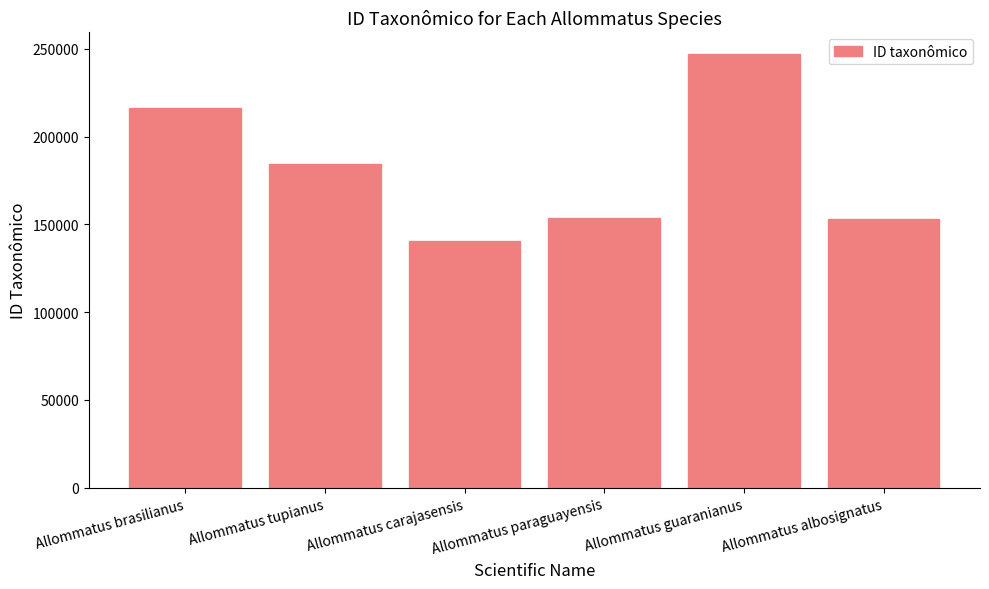

What is the label of the 3rd bar from the right?

Allommatus paraguayensis